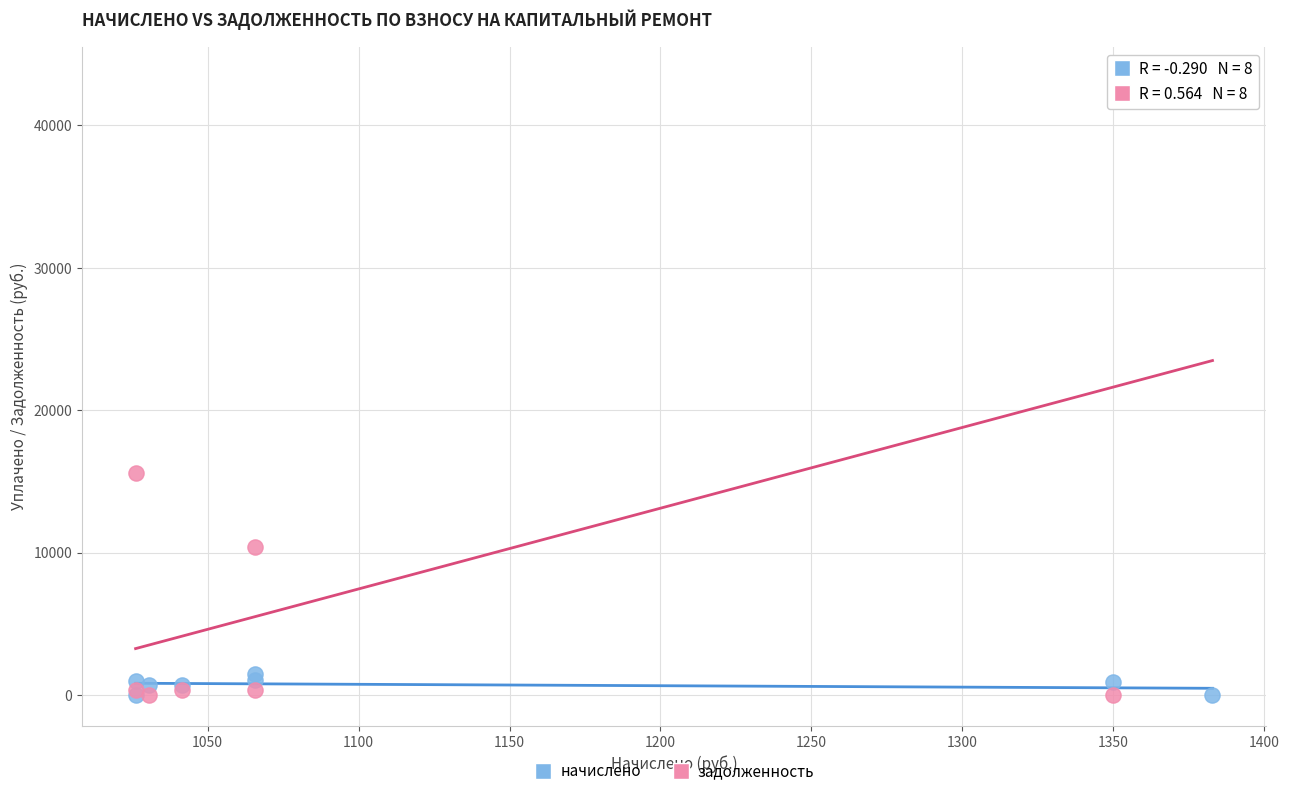

What are all the series names shown in the legend?

начислено, задолженность